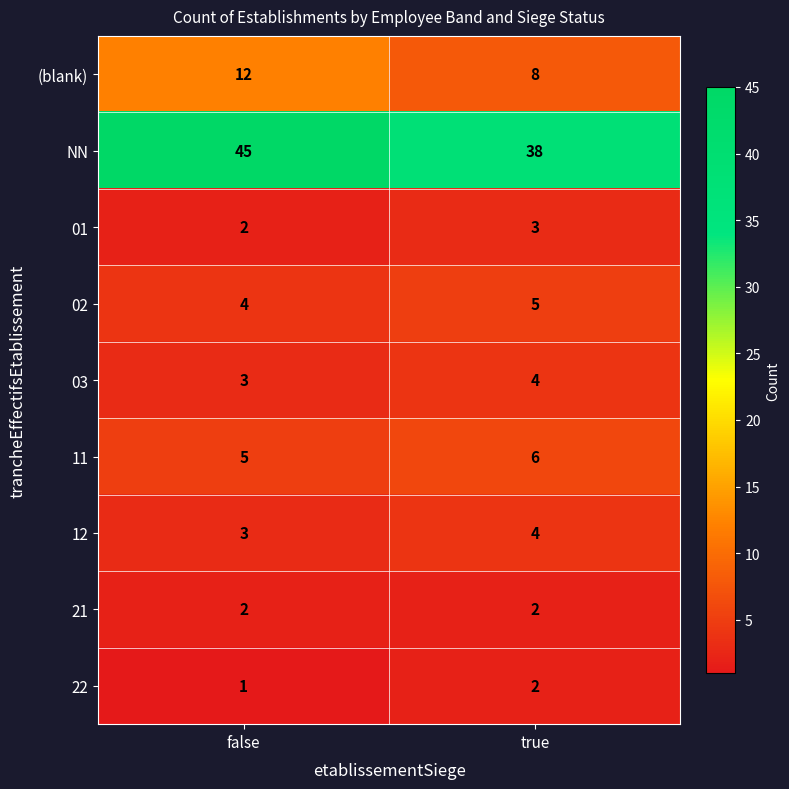

What is the average value of the 12 series?

4